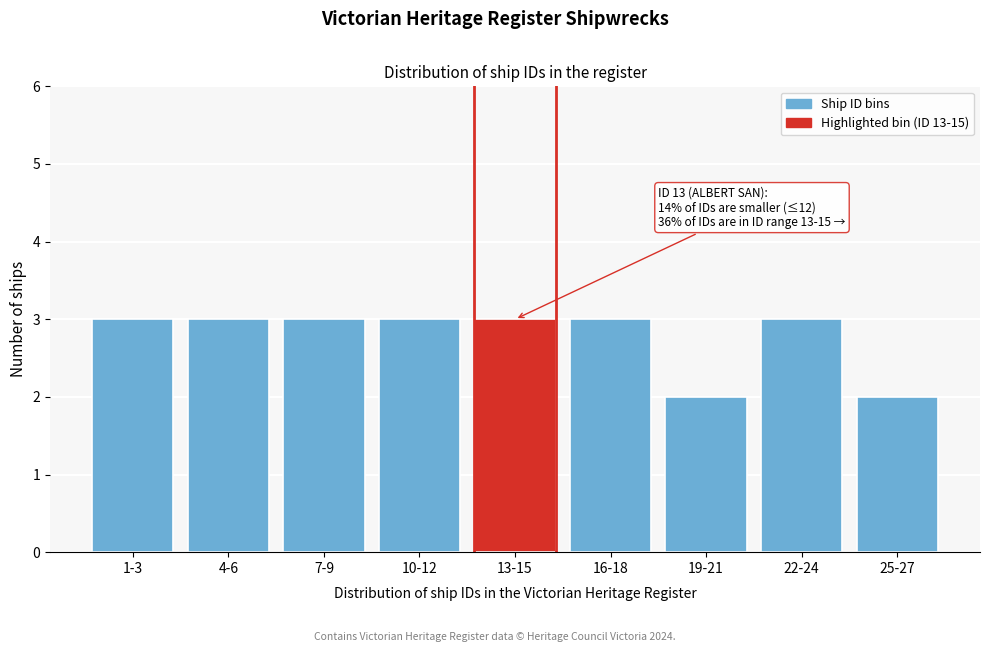

Reading right to left, extract all data points from this chart.

2	3	2	3	3	3	3	3	3